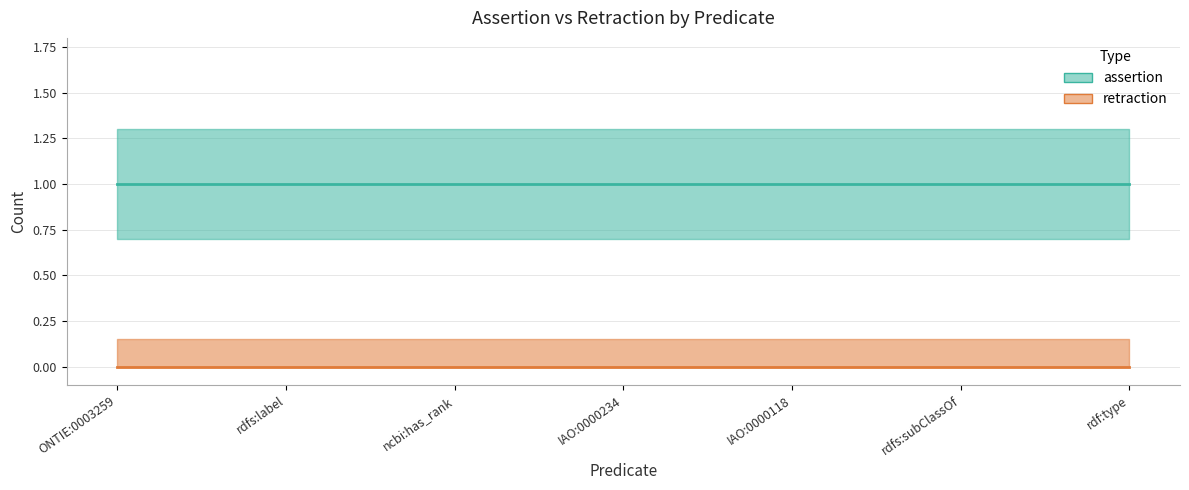

Reading left to right, extract all data points from this chart.

assertion: 1	1	1	1	1	1	1
retraction: 0	0	0	0	0	0	0